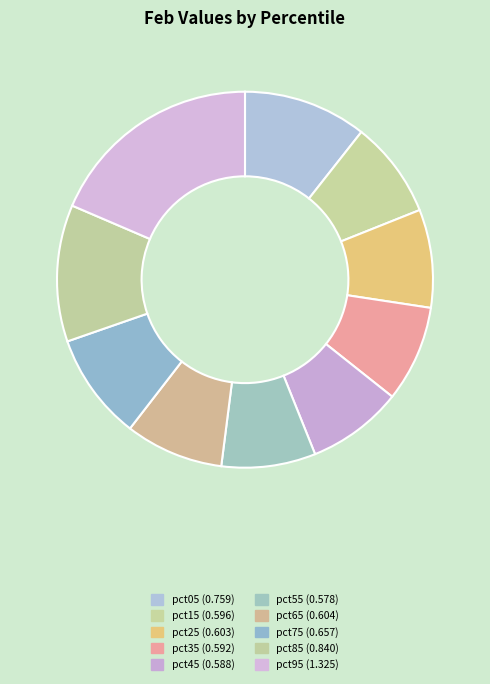

Does pct55 account for over 50% of the chart?

No